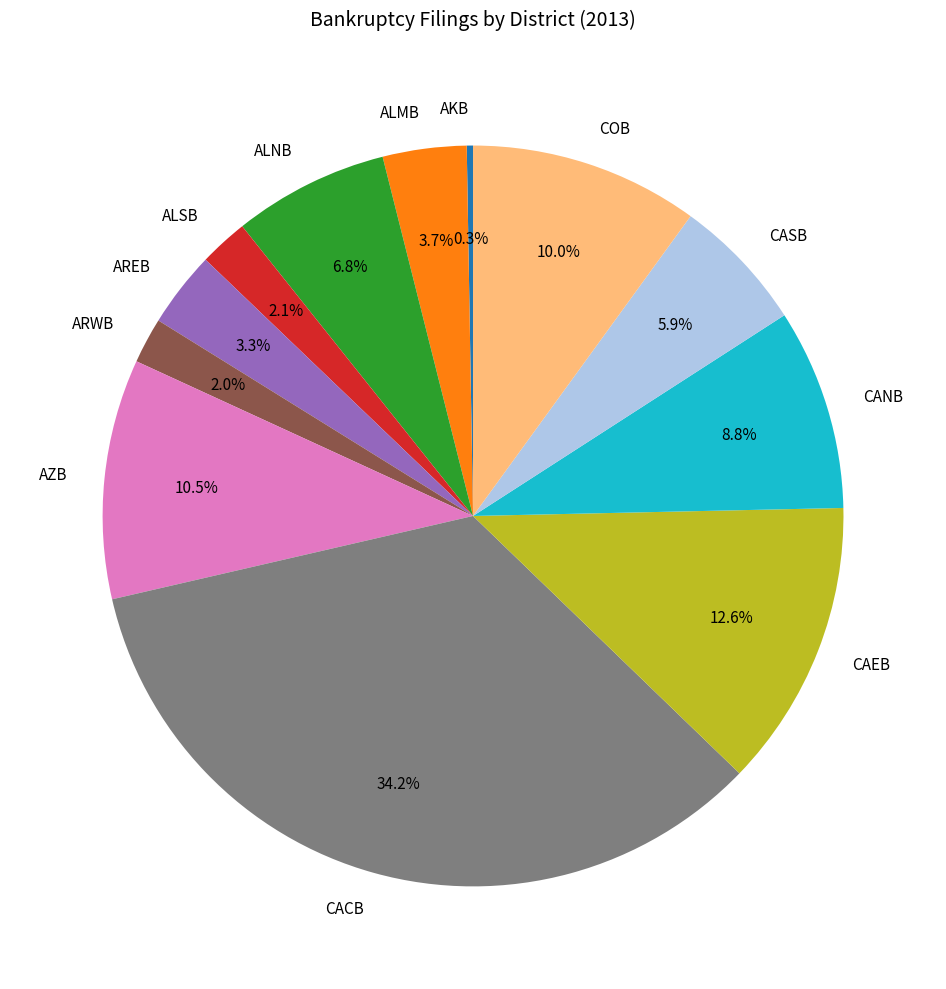

Do AREB and CANB together represent more than half of the pie?

No